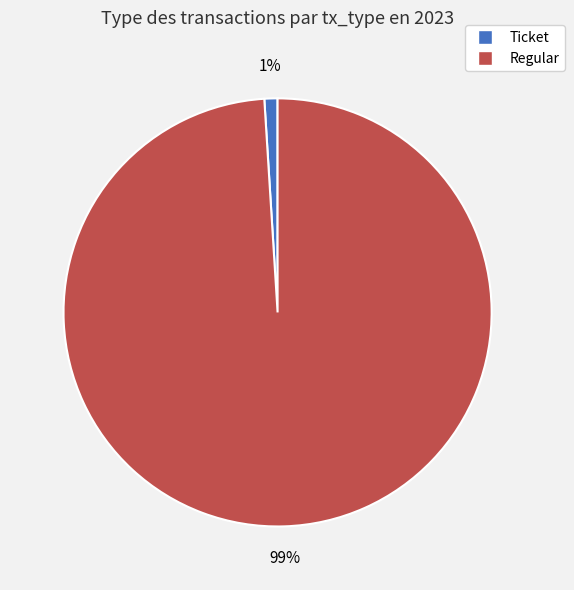

To the nearest percent, what is the difference between the Regular and Ticket slice percentages?

98%